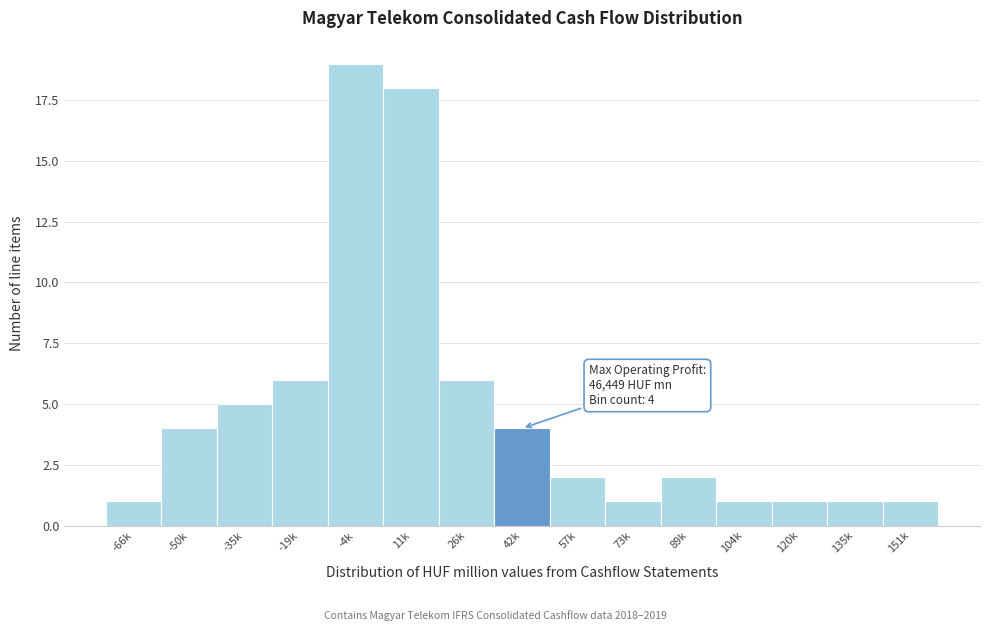

Reading left to right, extract all data points from this chart.

-66k=1	-50k=4	-35k=5	-19k=6	-4k=19	11k=18	26k=6	42k=4	57k=2	73k=1	89k=2	104k=1	120k=1	135k=1	151k=1